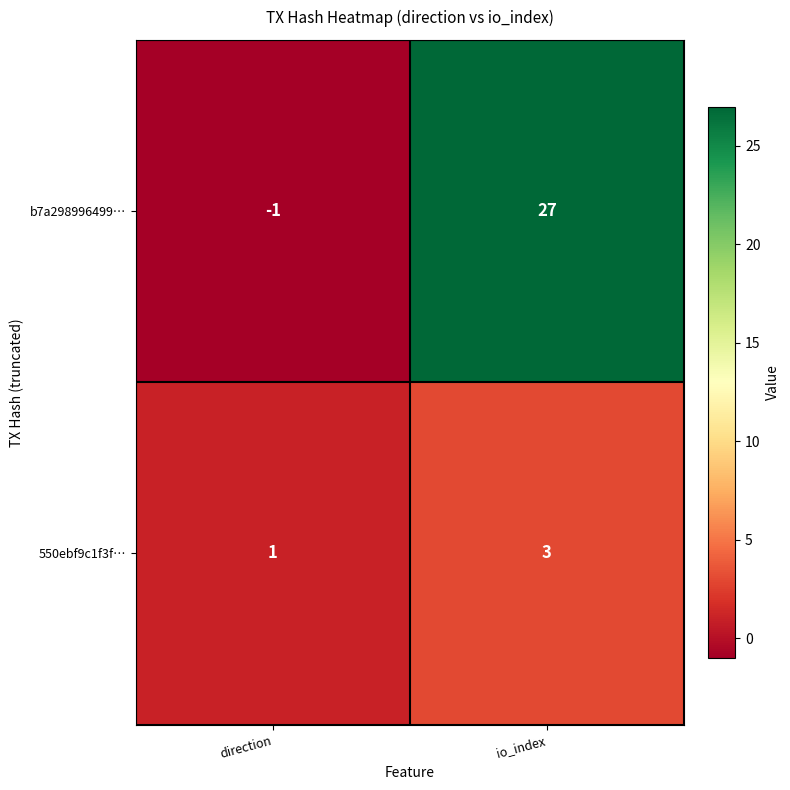

Which category has the lowest value across all series?

direction